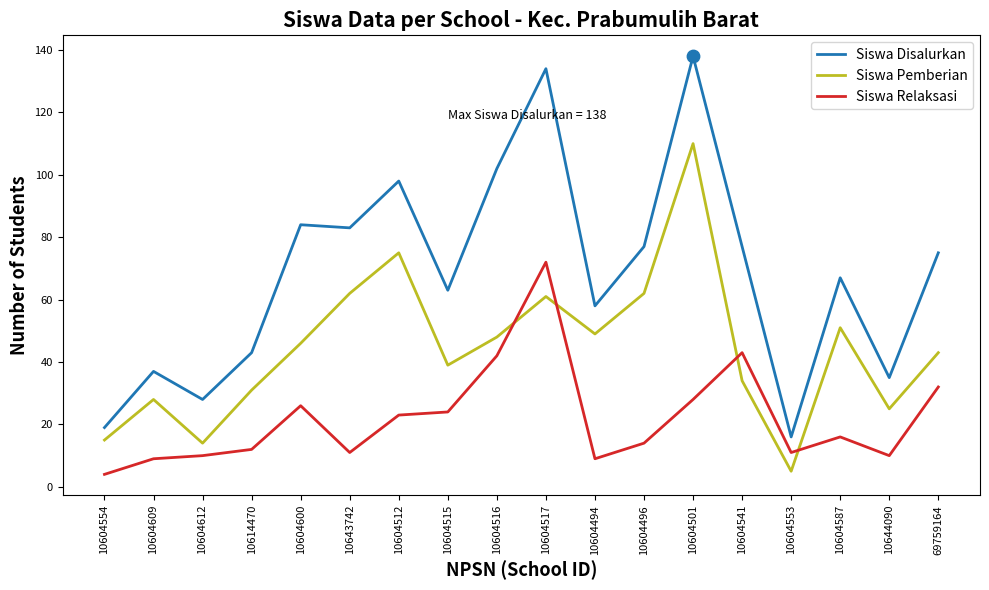

Which series has the largest total across all categories?

Siswa Disalurkan